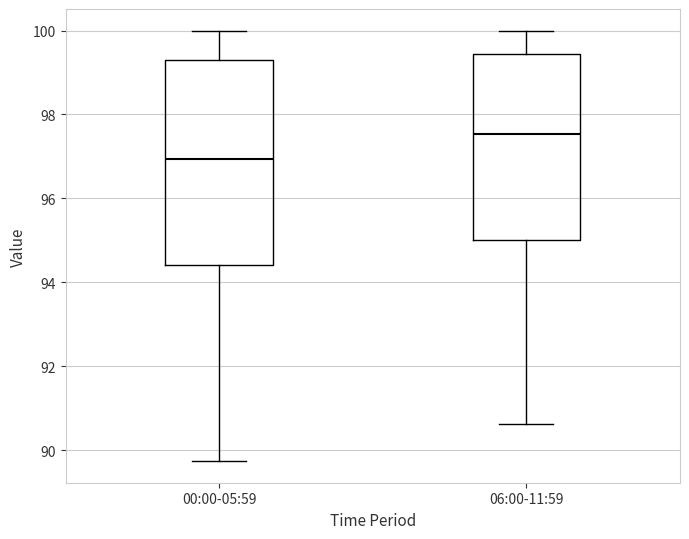

Reading left to right, transcribe this box plot: for each box, give where its median line is, the range the box spans, and where its two whiskers end, as read against the y-axis. The values are not printed on the chart, so give them approximately, as read against the axis.

00:00-05:59: median 97.0, box 94.4 to 99.2, whiskers 89.8 to 100.0
06:00-11:59: median 97.6, box 95.0 to 99.4, whiskers 90.6 to 100.0